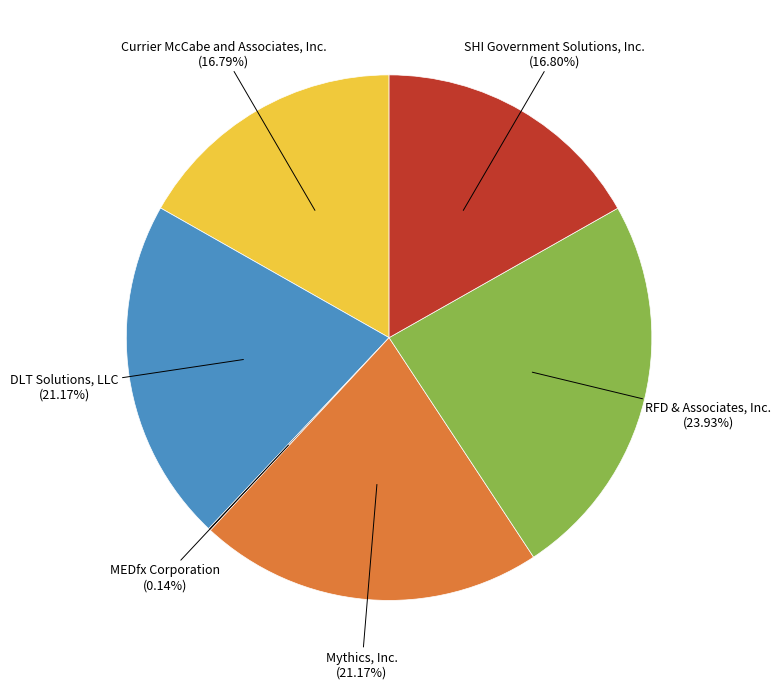

Is there any slice that represents more than half of the pie?

No